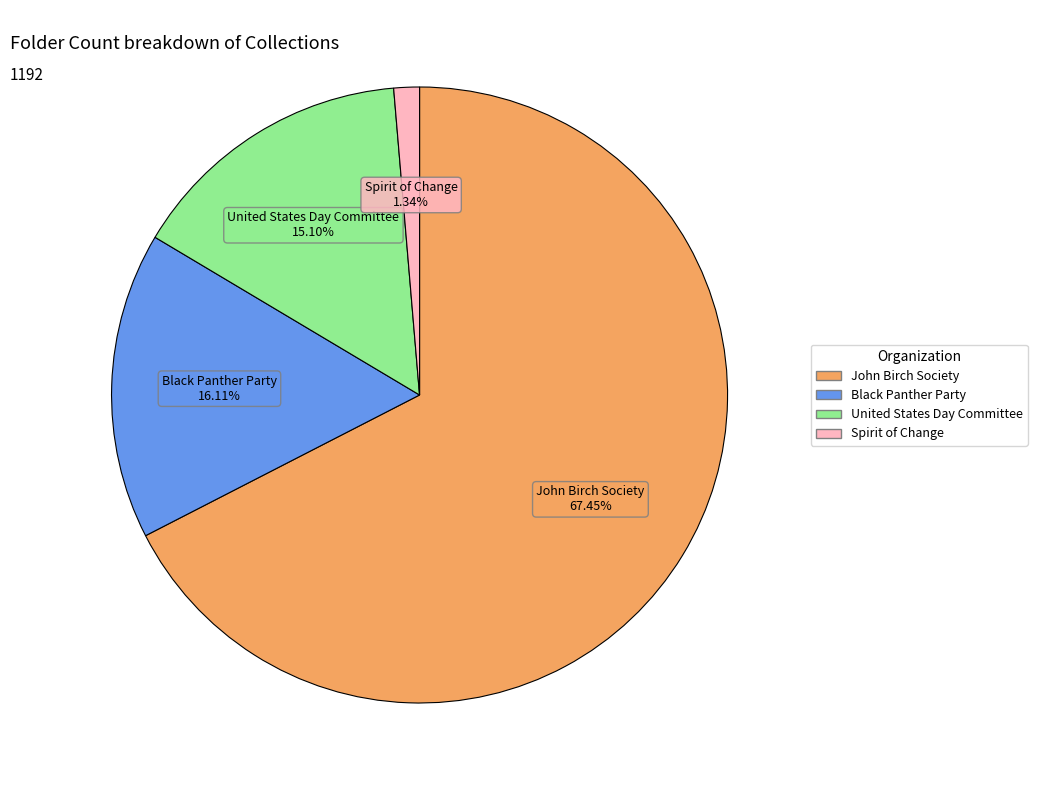

How much of the chart is everything except Spirit of Change?

98.7%